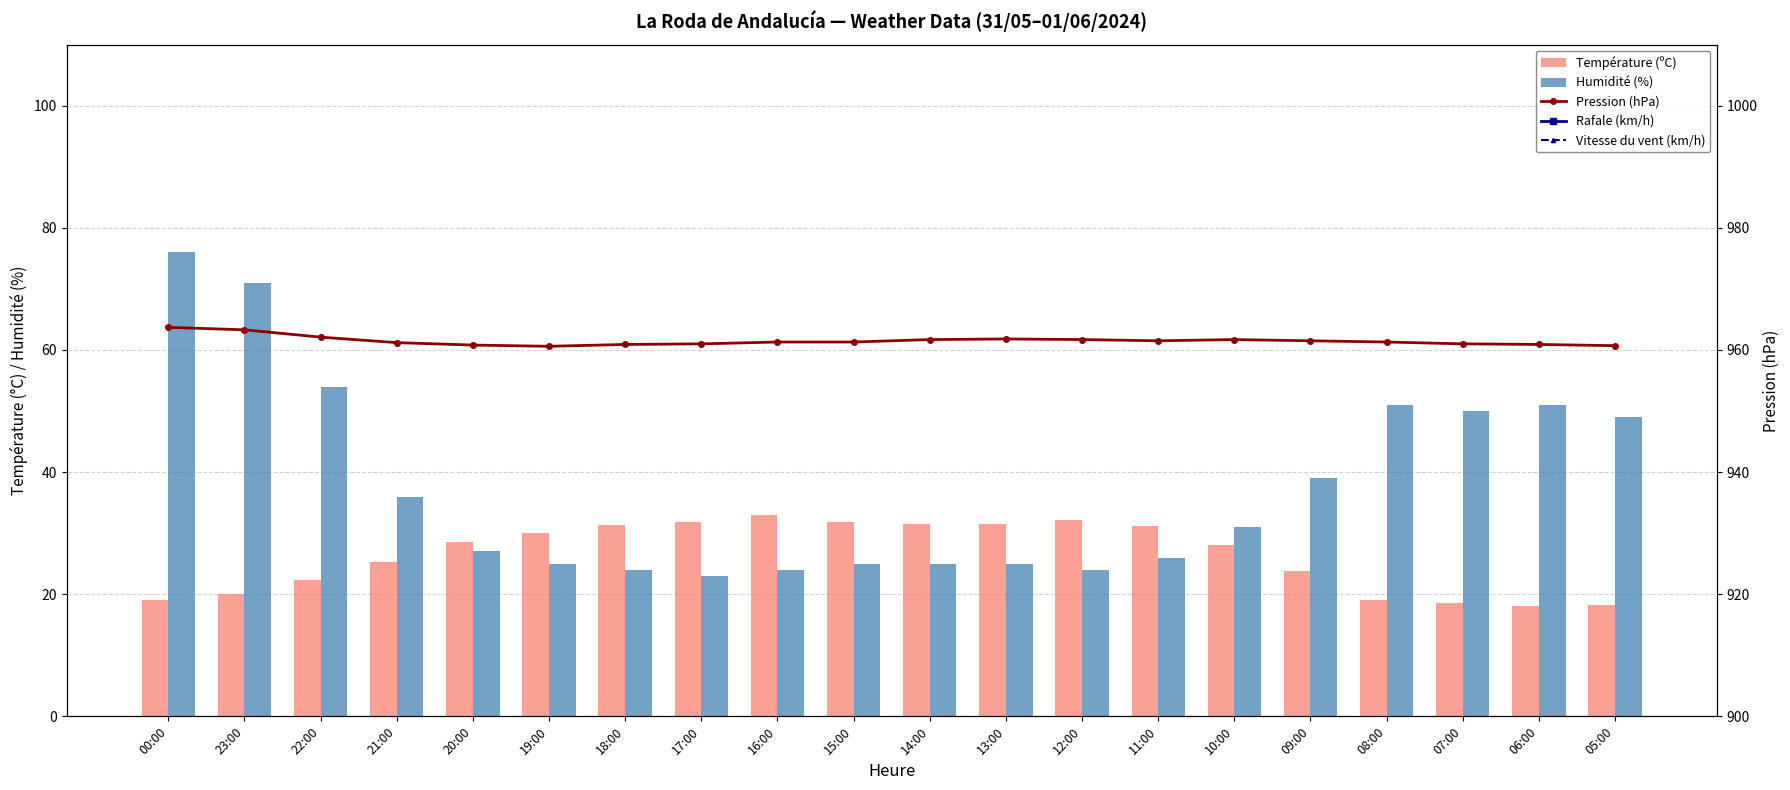

What is the minimum value shown in the chart?

4.0